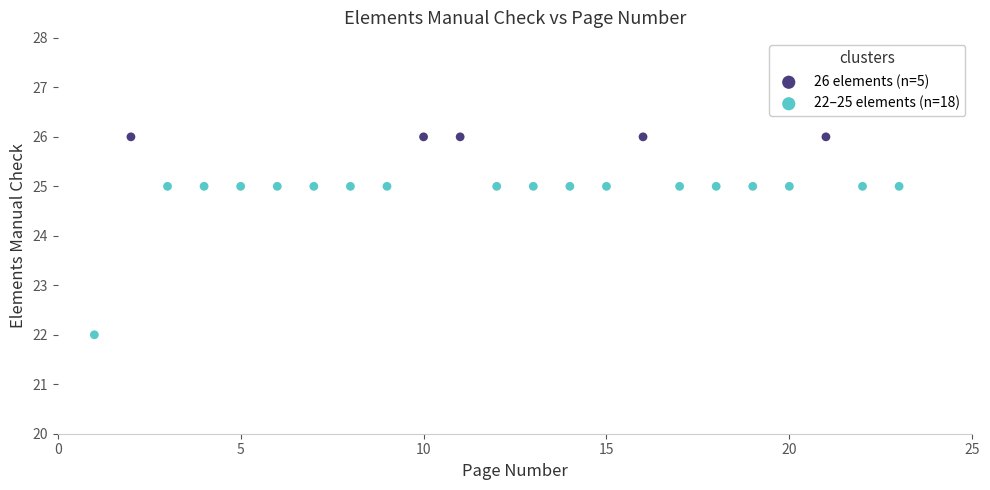

Which series reaches the minimum Y coordinate?

22–25 elements (n=18)